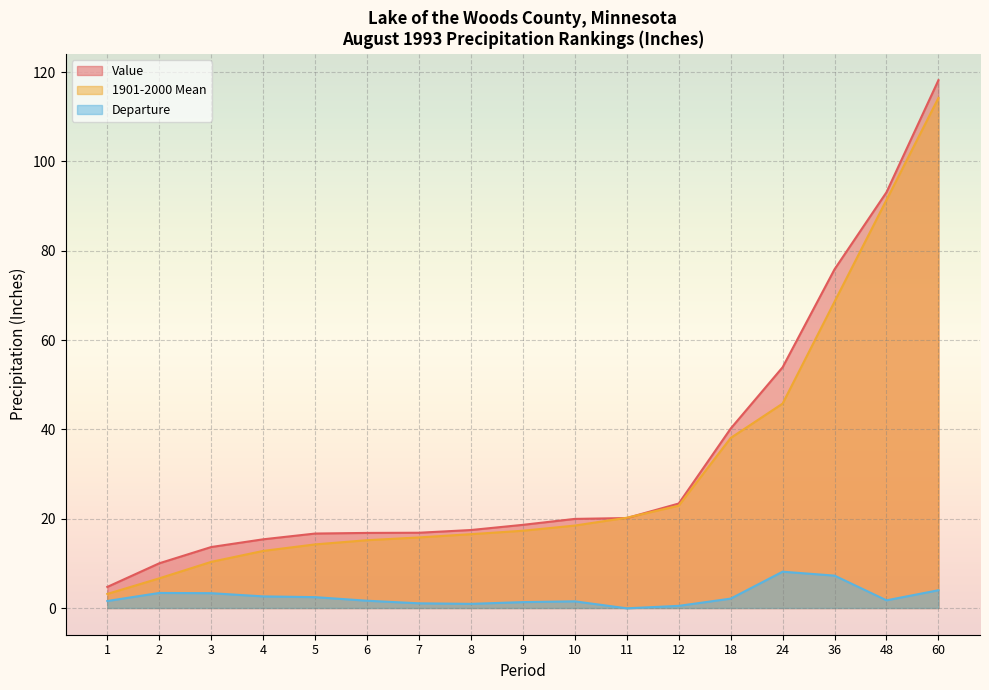

Rank the series by their maximum value, from highest to lowest.

Value, 1901-2000 Mean, Departure